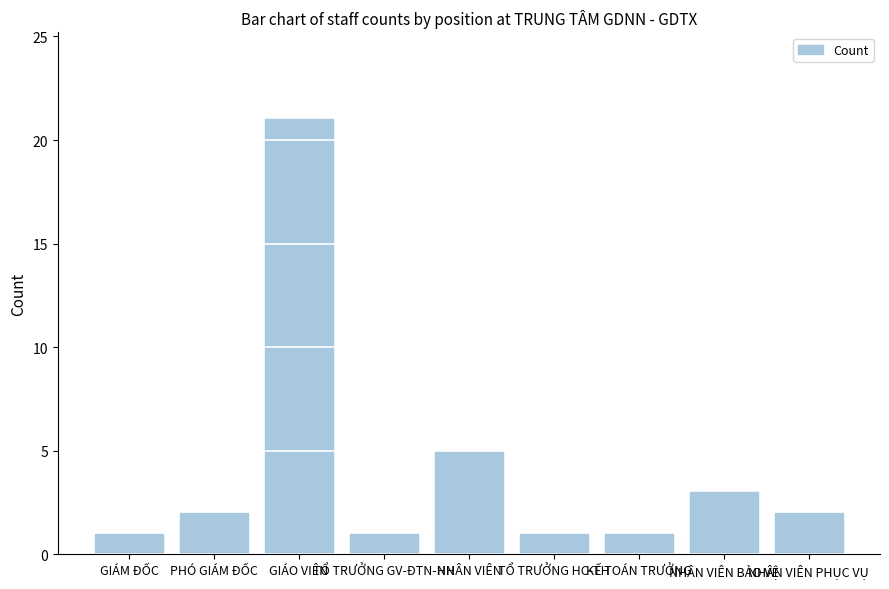

What is the ratio of the value at NHÂN VIÊN PHỤC VỤ to the value at NHÂN VIÊN?

0.4